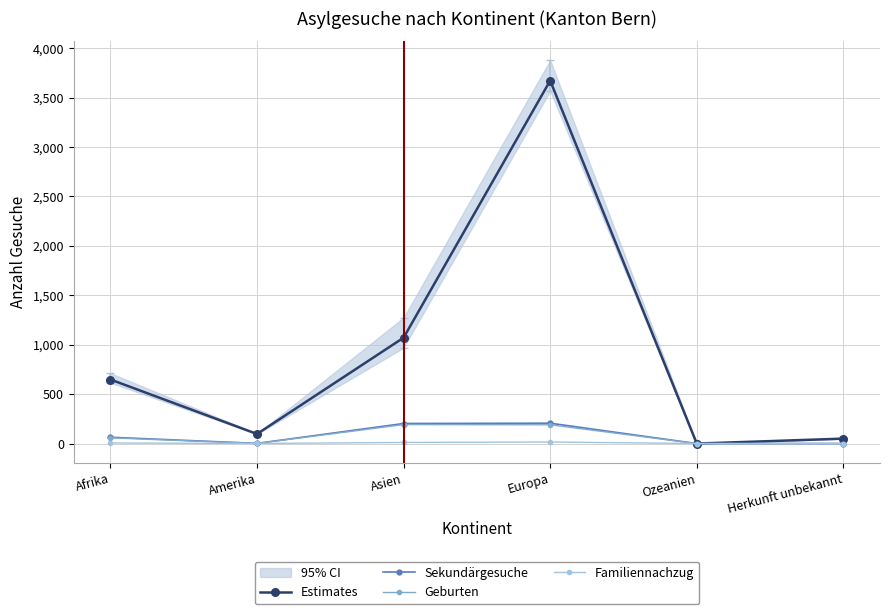

At which category does Estimates reach its first local peak?

Europa